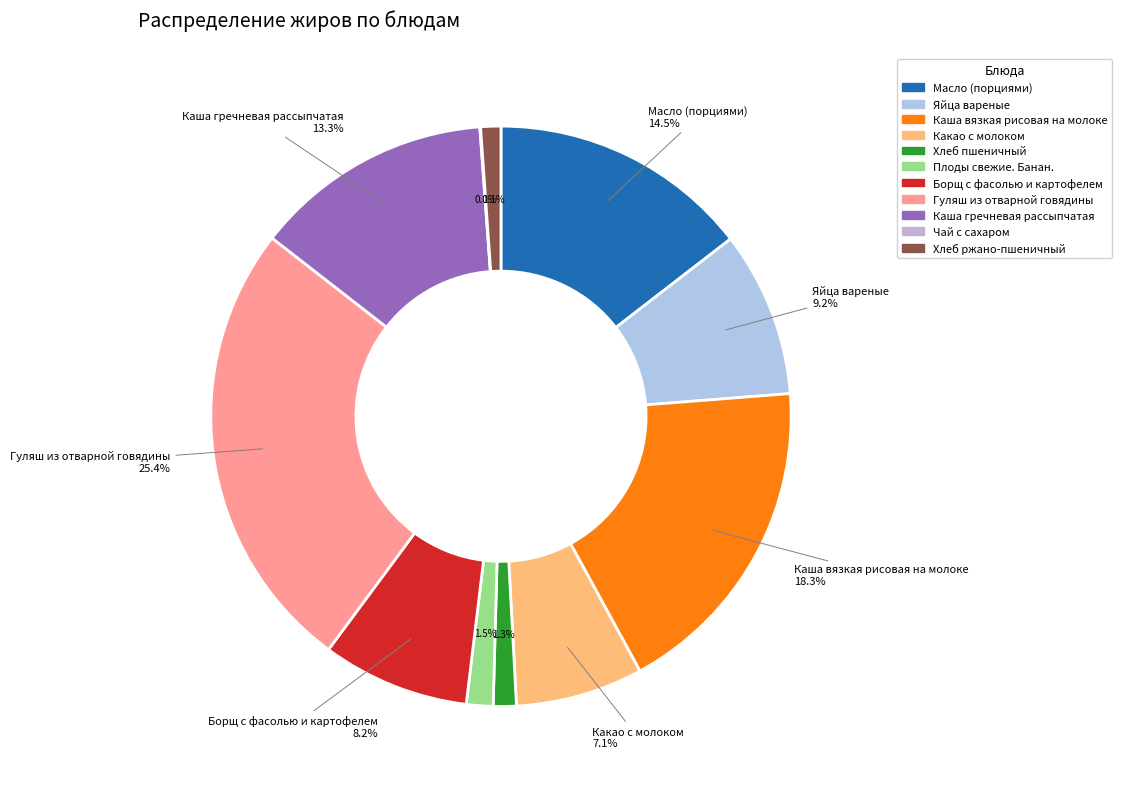

Is Каша гречневая рассыпчатая the majority of the pie?

No